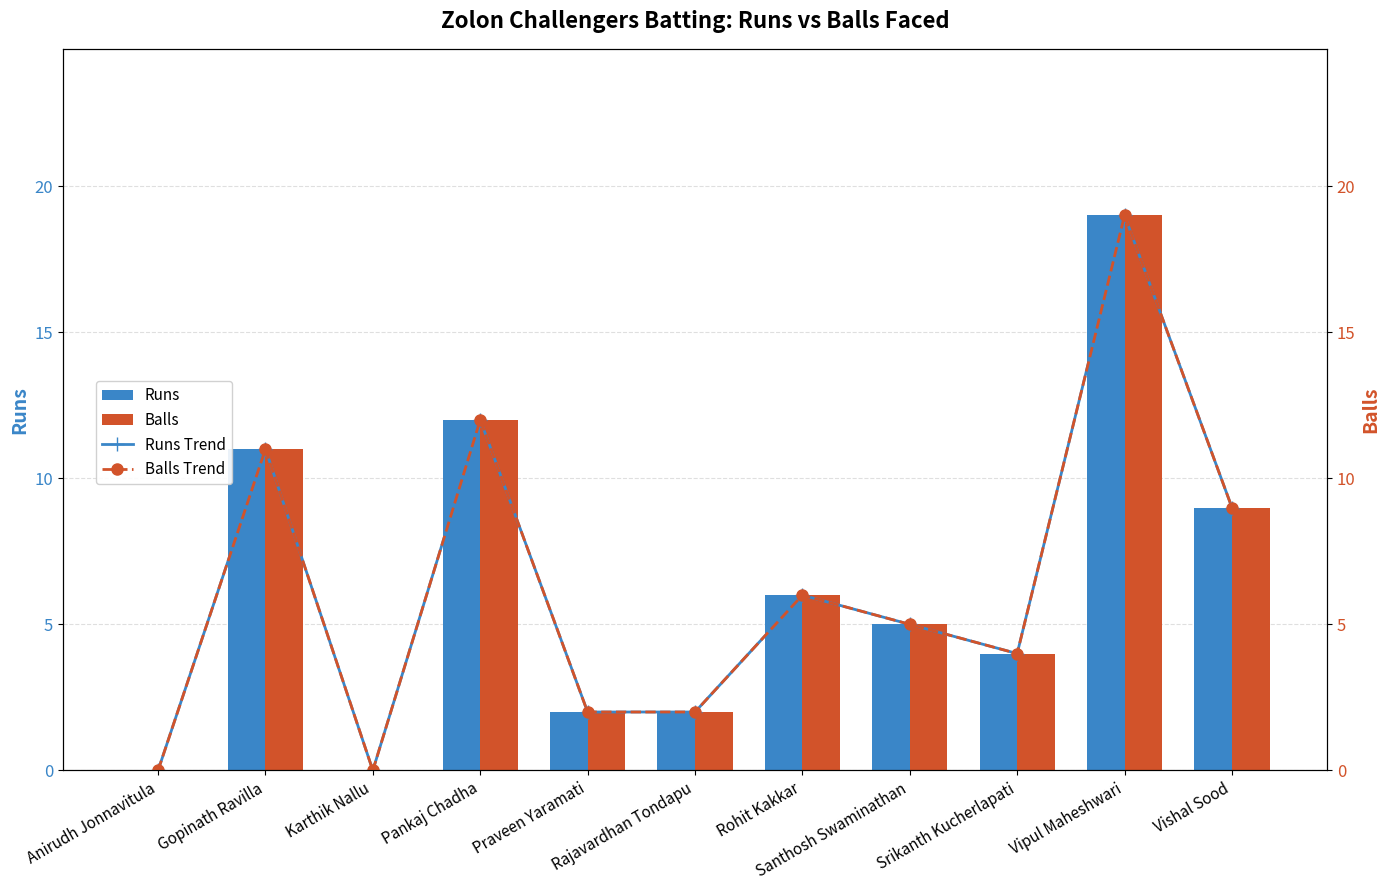

What is the difference between the Balls values at Gopinath Ravilla and Karthik Nallu?

11